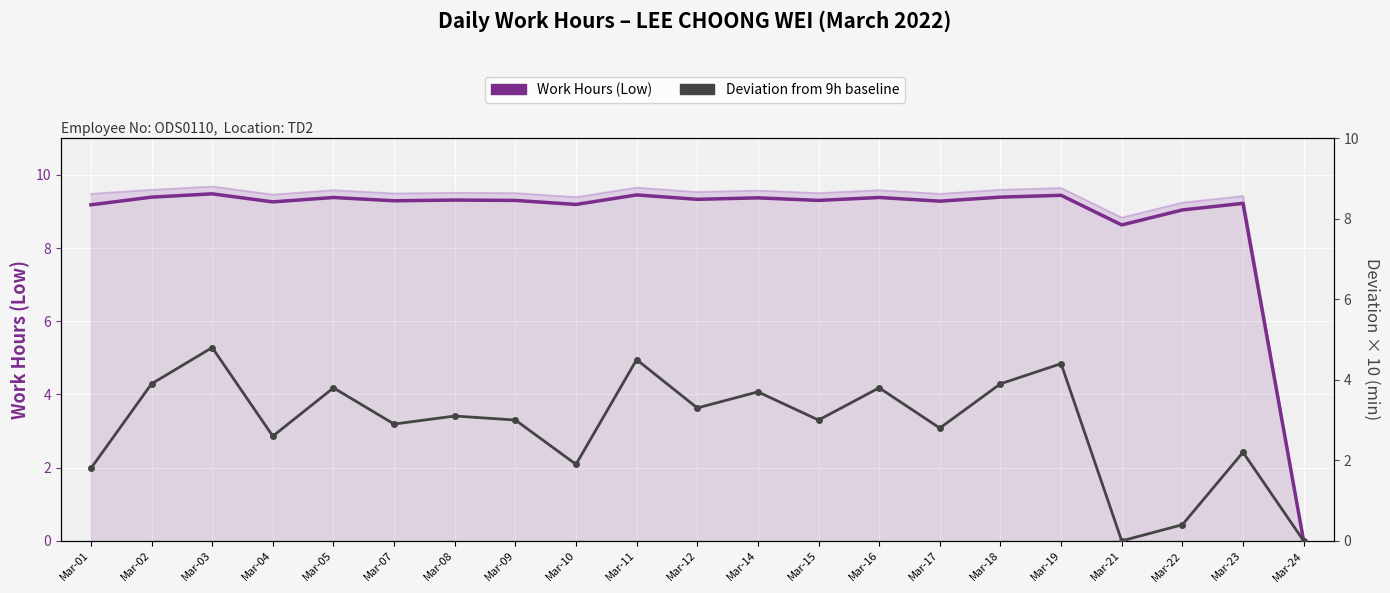

Rank the series at Mar-08 from highest to lowest value.

Work Hours (Low), Deviation from 9h baseline